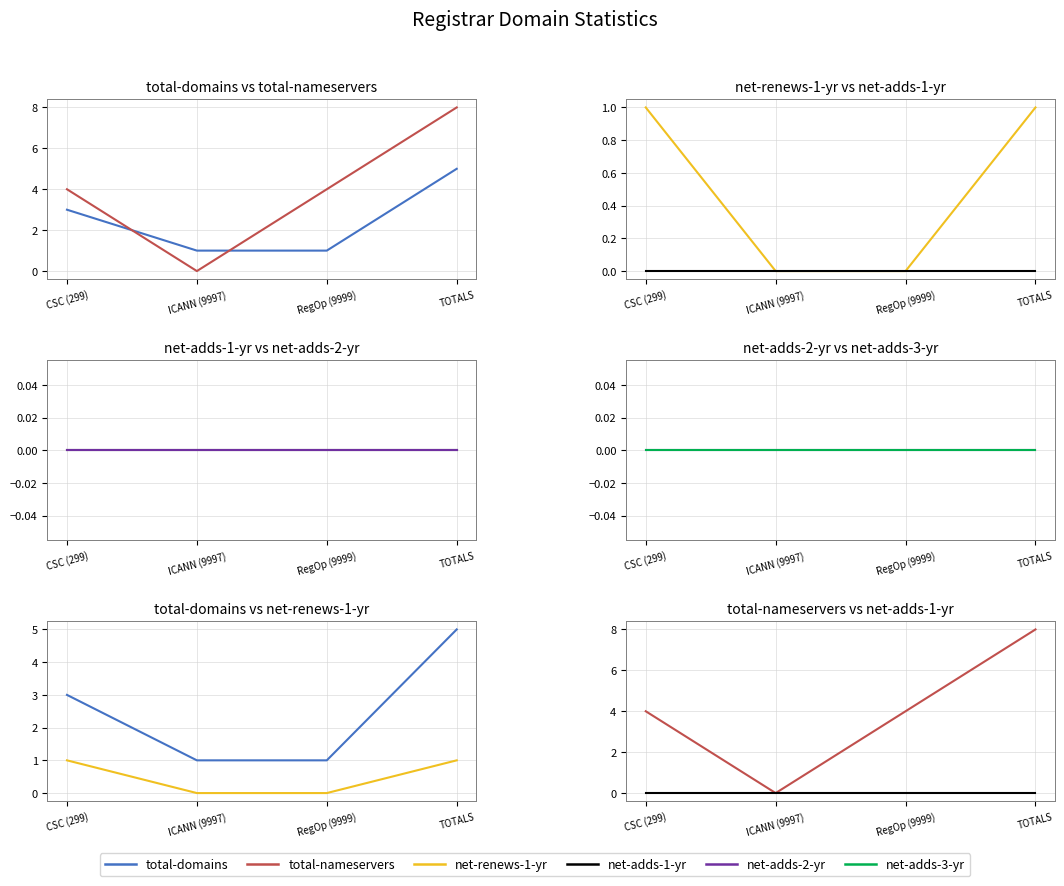

Is it true that total-domains equals 2 at CSC (299)?

False